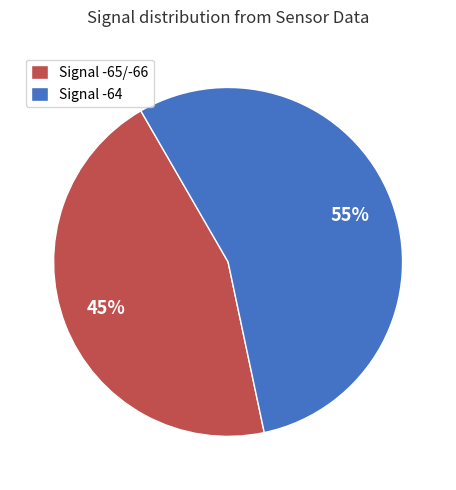

Is it true that Signal -64 is 69% of the pie?

False